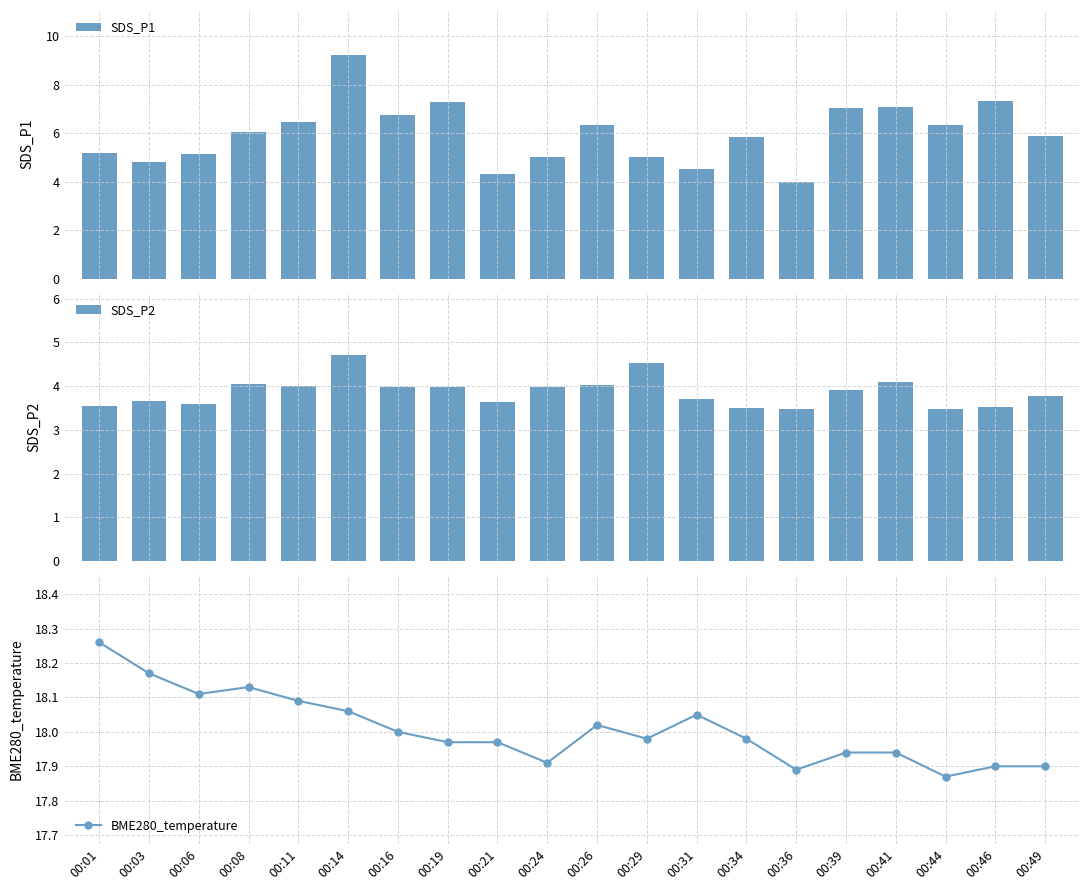

Between 00:14 and 00:01, which is larger?

00:14